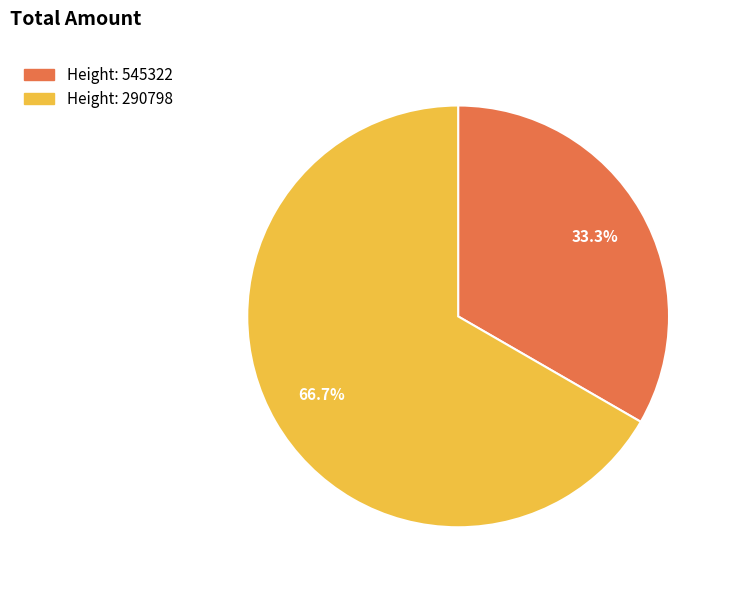

Does any single category account for the majority?

Yes